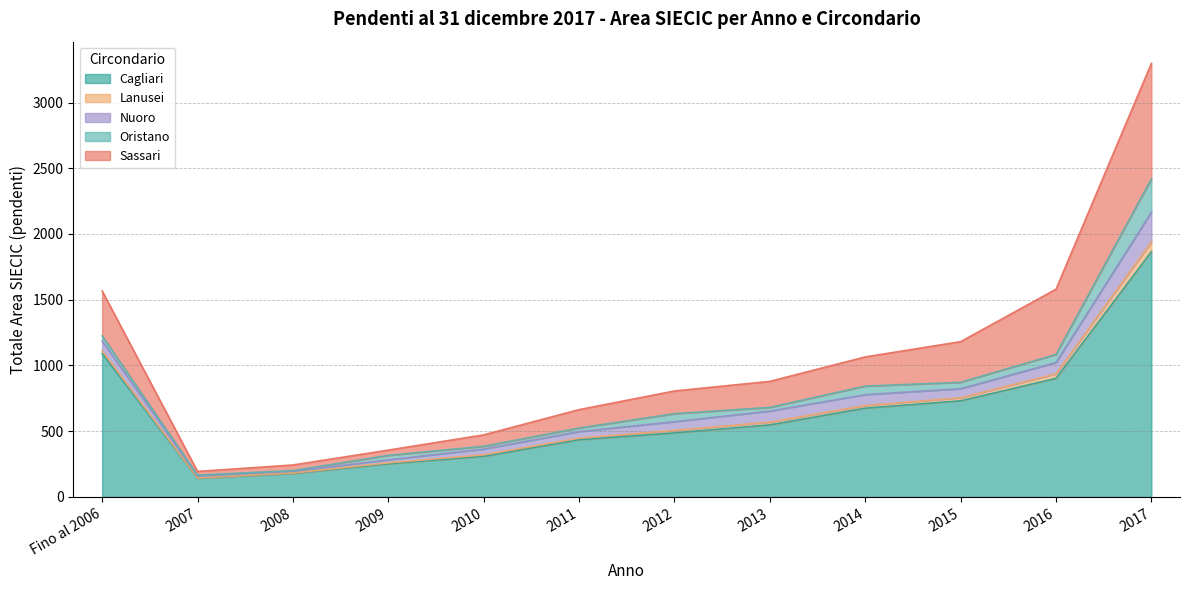

Where is the first local maximum for Nuoro?

2013